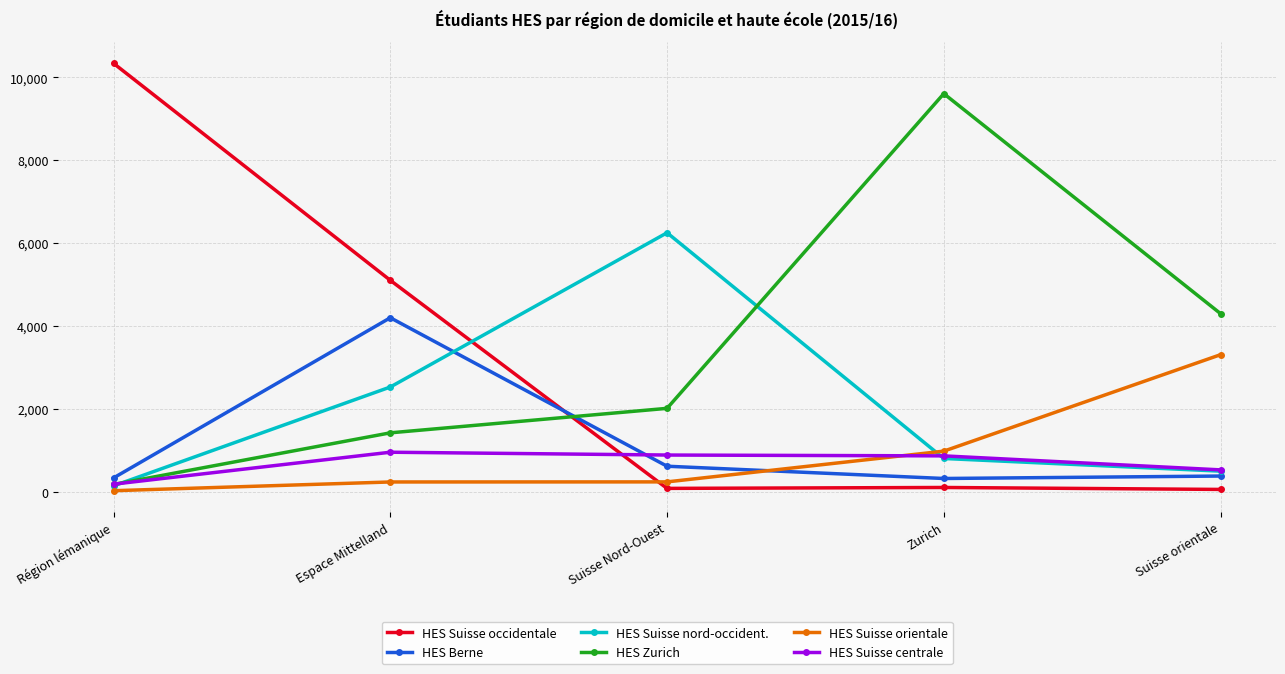

At how many categories does at least one series exceed 7001?

2